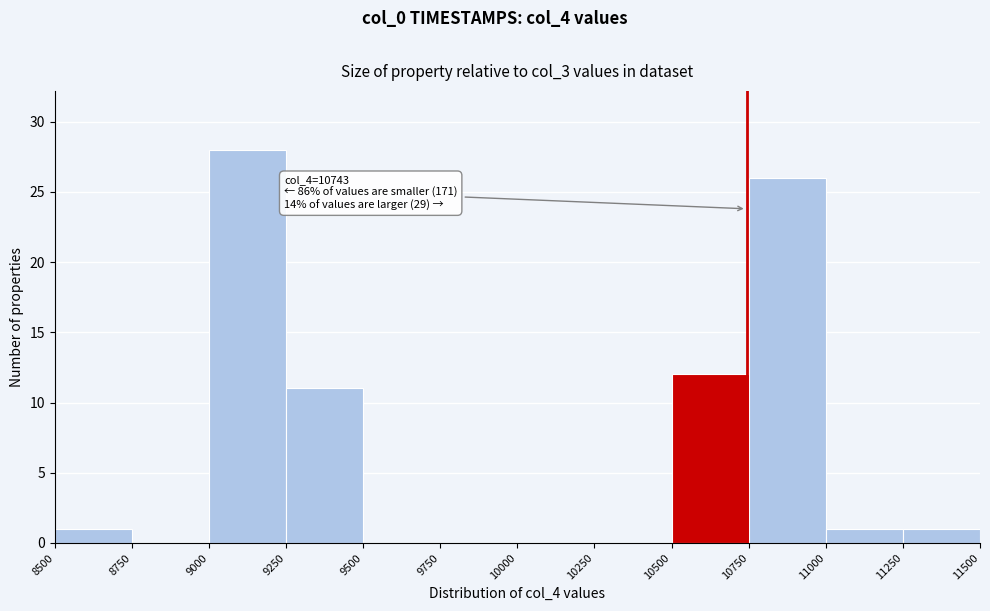

Which range on the x-axis has the tallest bar?

9000 to 9250